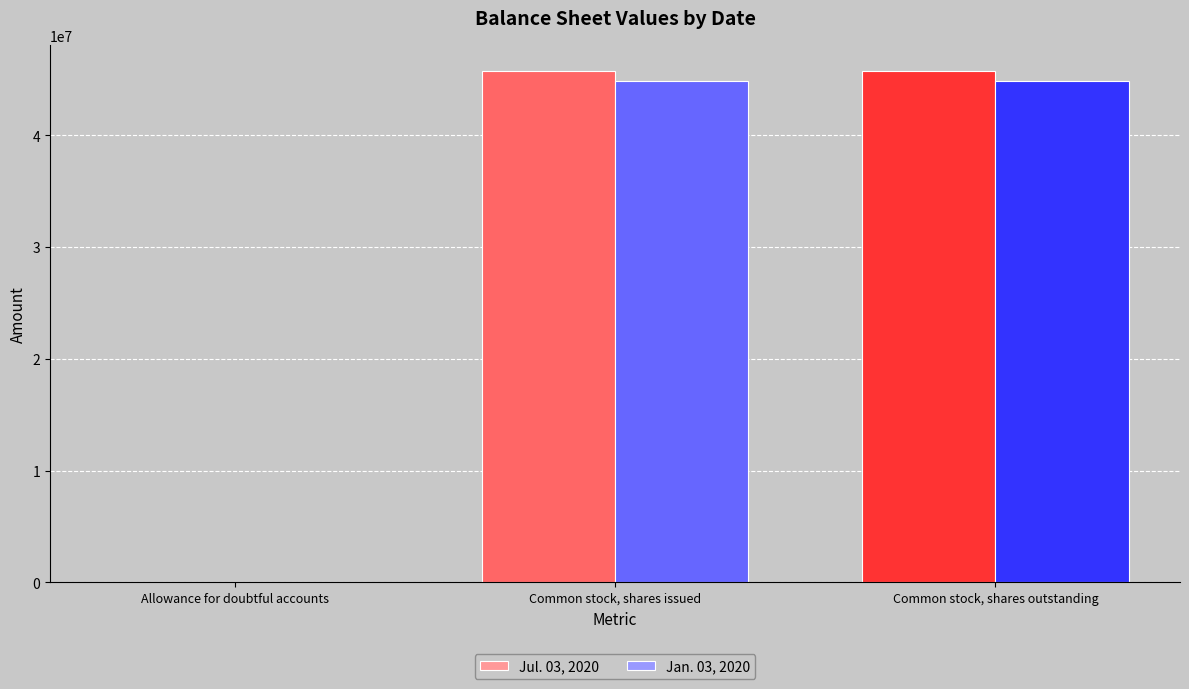

Are the bars horizontal?

No